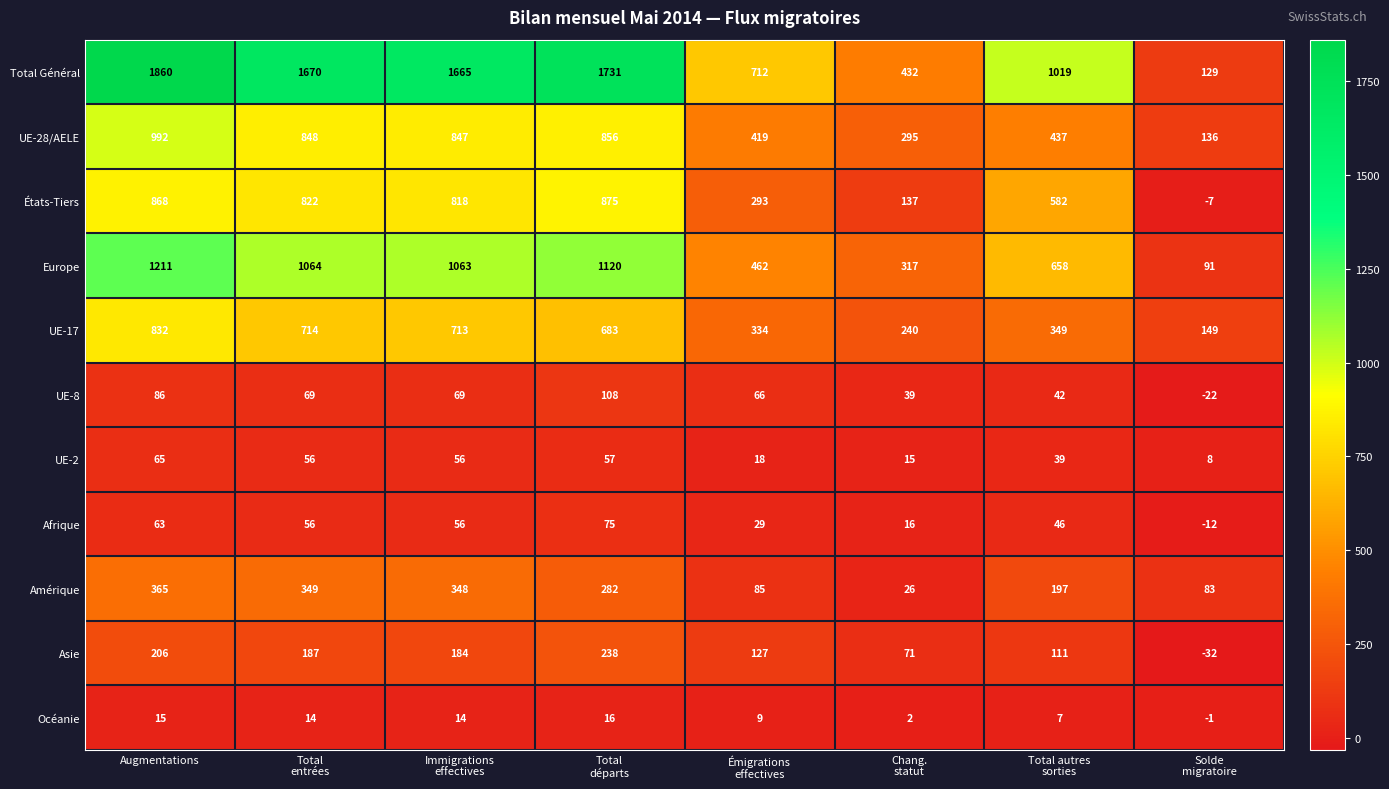

What is the spread (max minus min) of values at Chang.
statut?

430